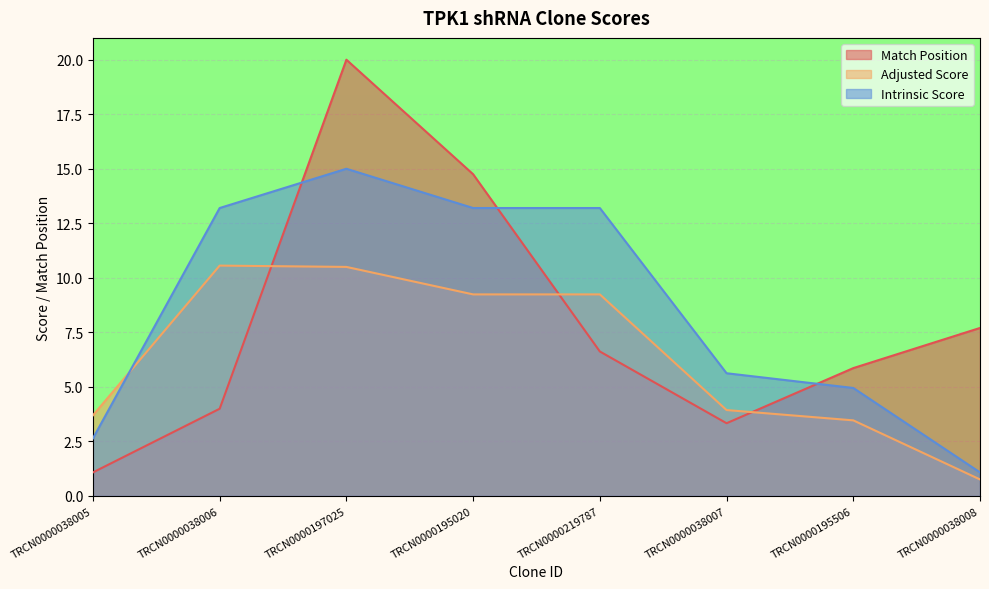

What are all the series names shown in the legend?

Match Position, Adjusted Score, Intrinsic Score